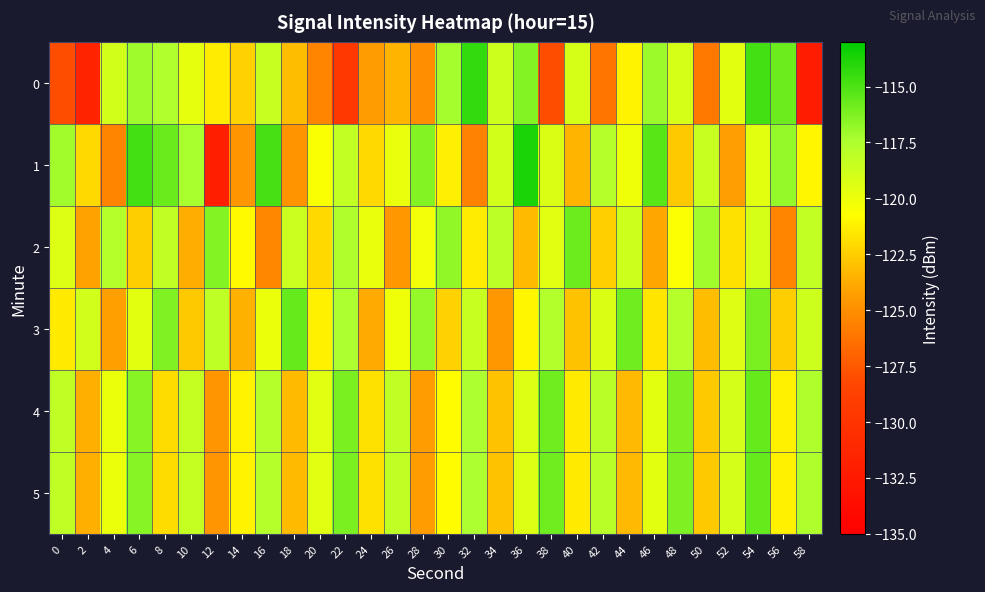

What is the minimum value shown in the chart?

-132.2